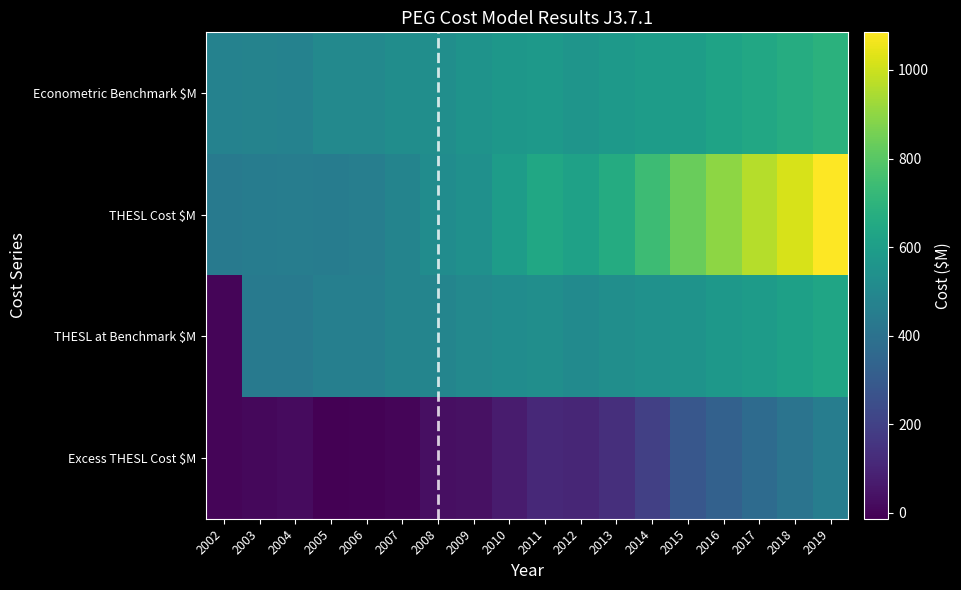

At which category is the sum across all series the highest?

2019